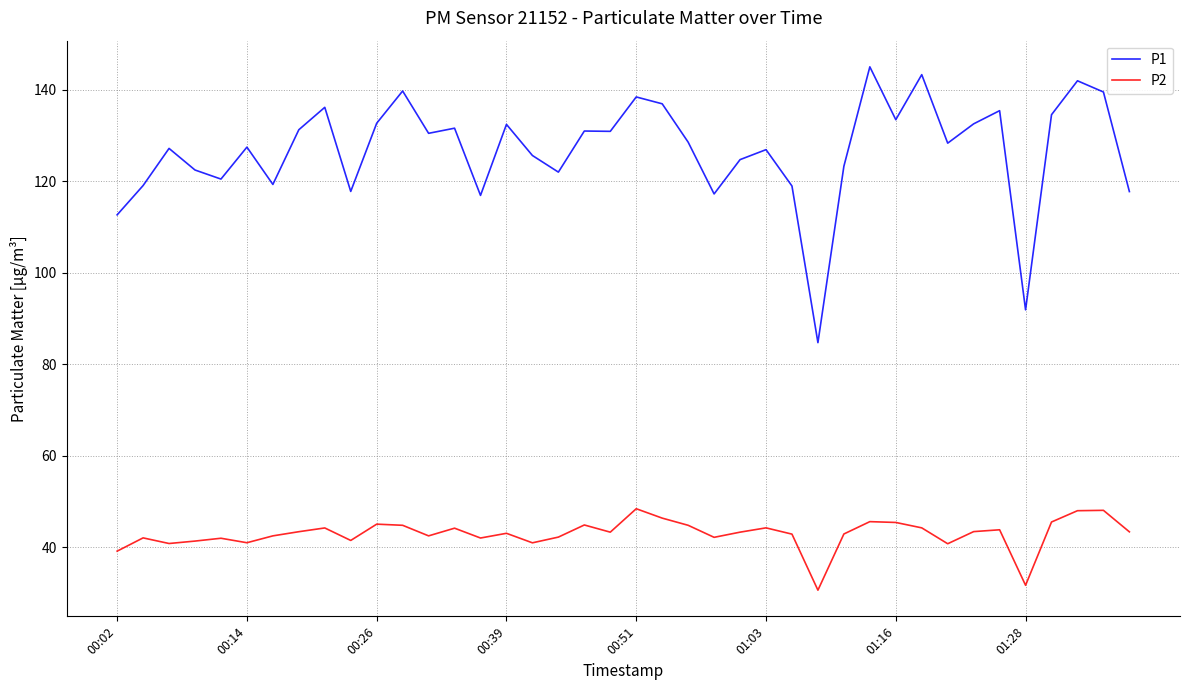

What is the difference between the maximum and minimum values in the P1 series?

60.3